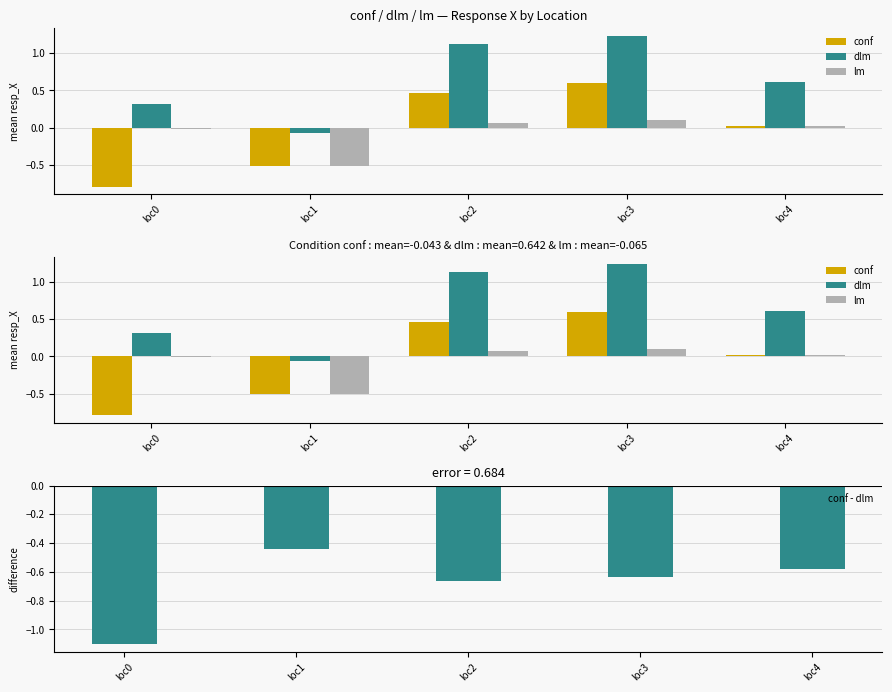

True or false: lm has a value of 0.0 at loc4.

False